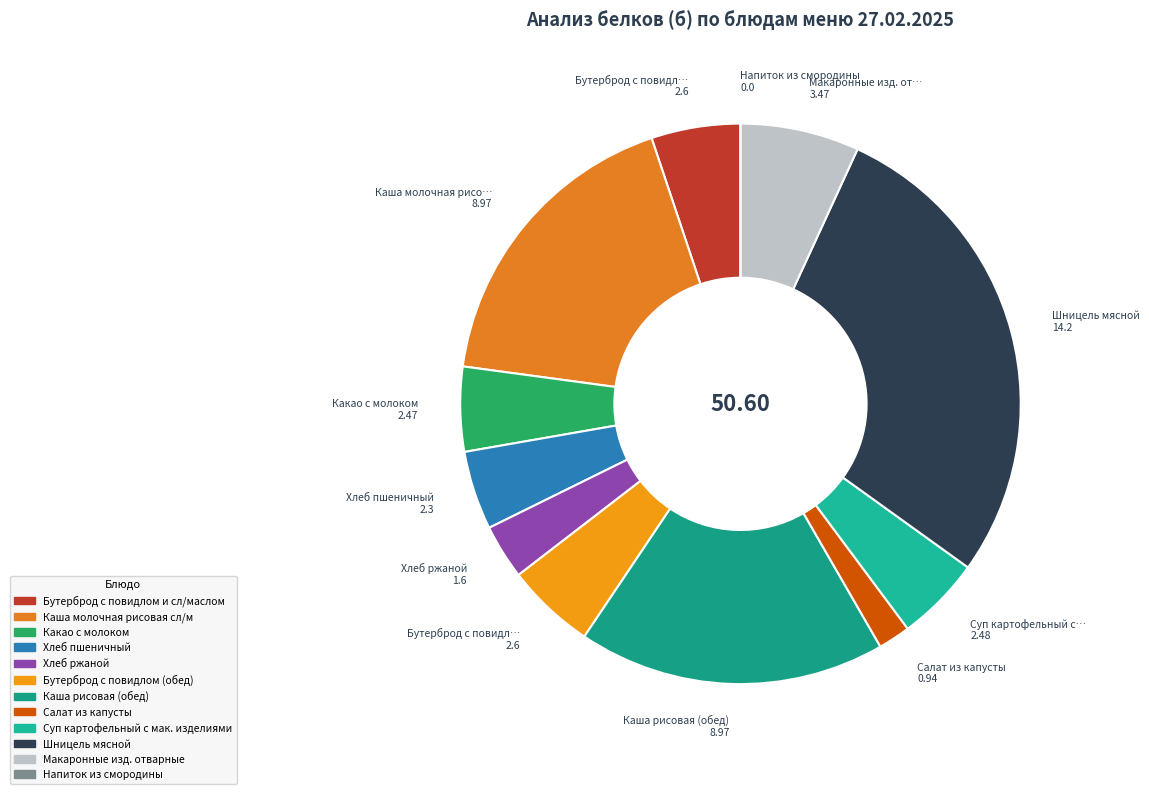

To the nearest percent, what is the difference between the largest and smallest slice percentages?

28%